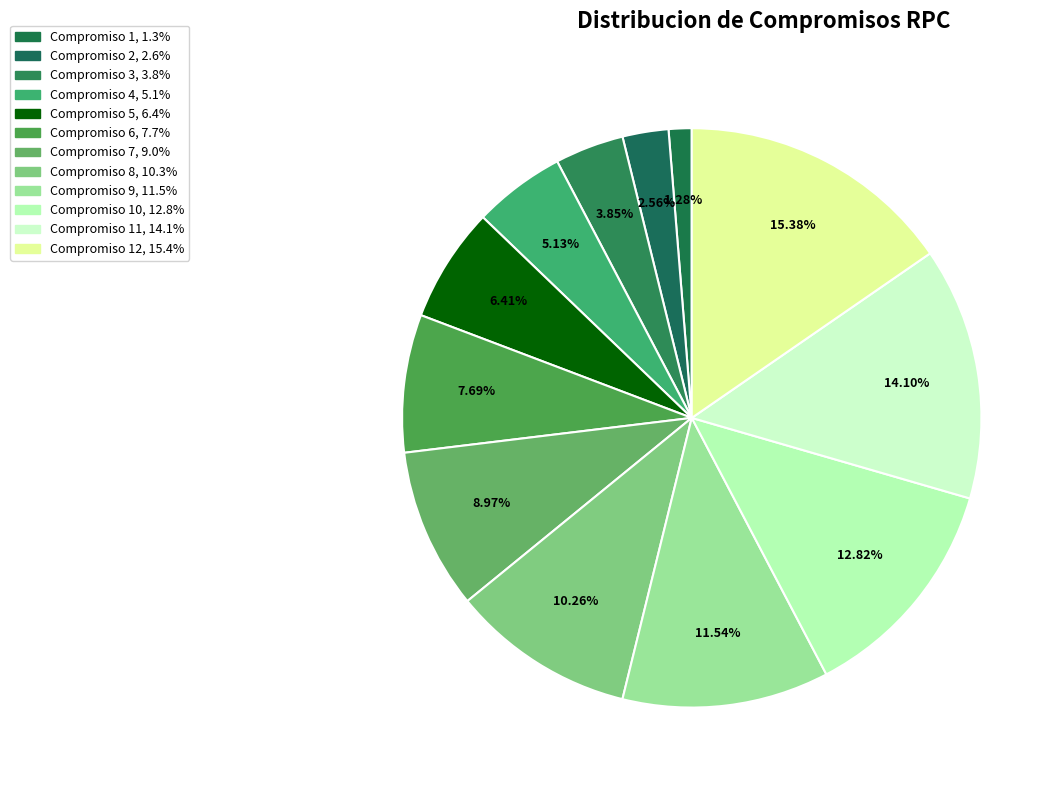

How many segments does this pie chart have?

12